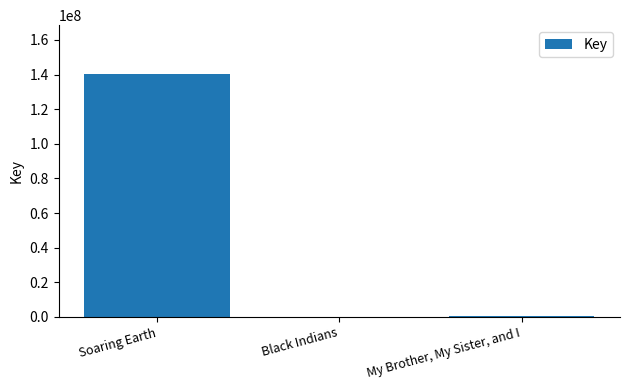

Which label corresponds to the largest value in the chart?

Soaring Earth